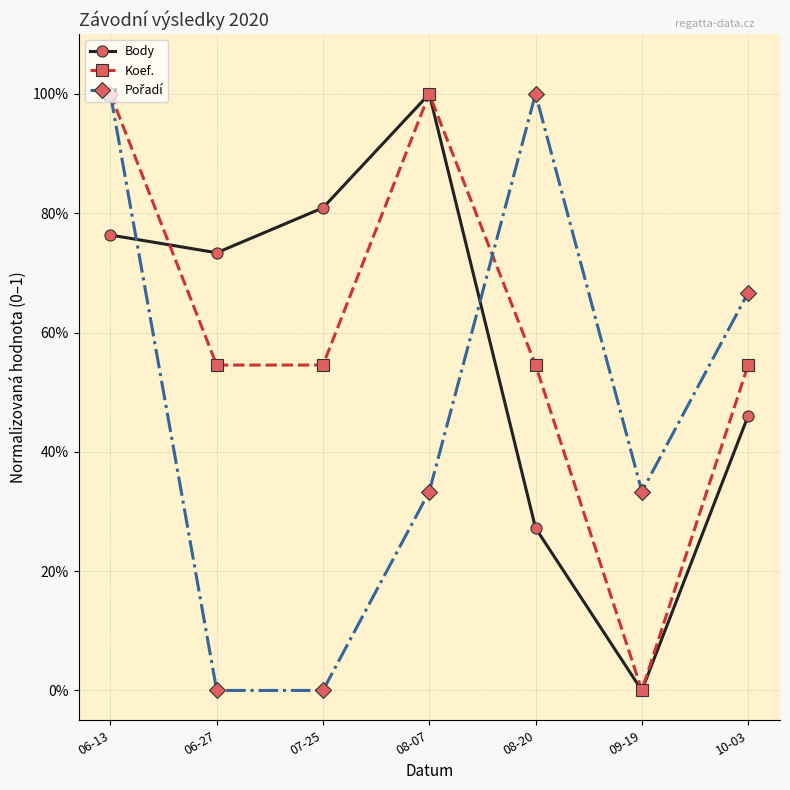

Reading left to right, transcribe all the data shown in this chart.

Body: 0.8	0.7	0.8	1.0	0.3	0.0	0.5
Koef.: 1.0	0.5	0.5	1.0	0.5	0.0	0.5
Pořadí: 1.0	0.0	0.0	0.3	1.0	0.3	0.7